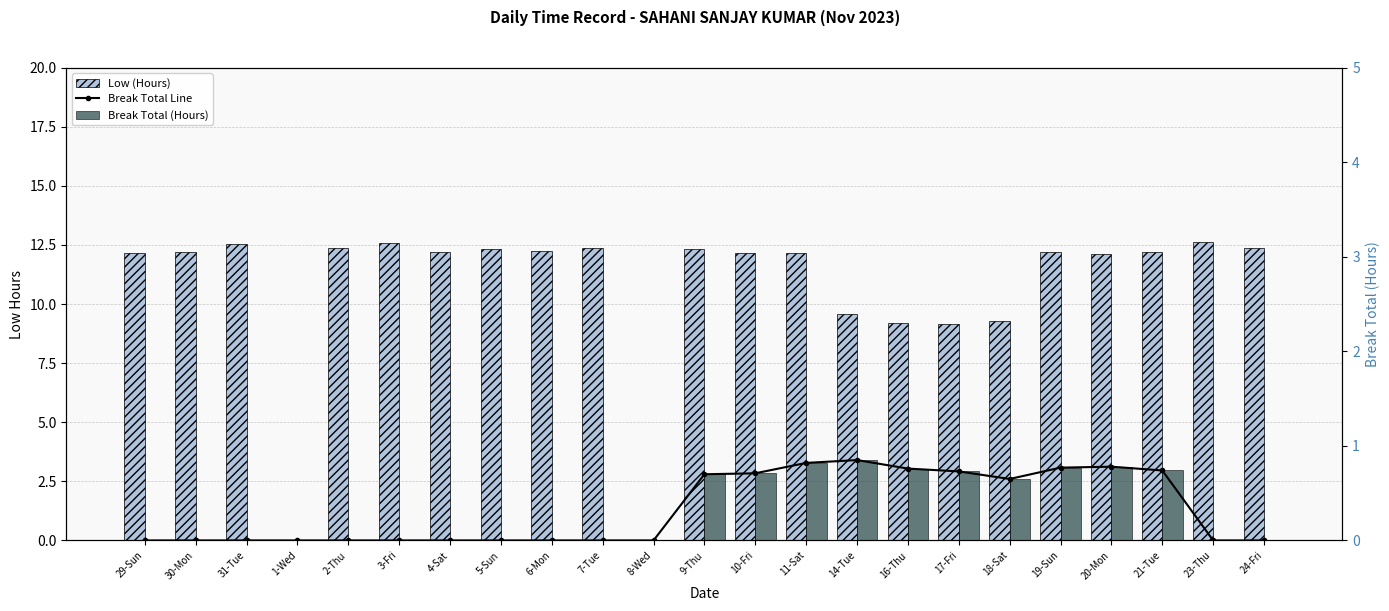

The Low (Hours) series shows 12.2 at 6-Mon. True or false?

True